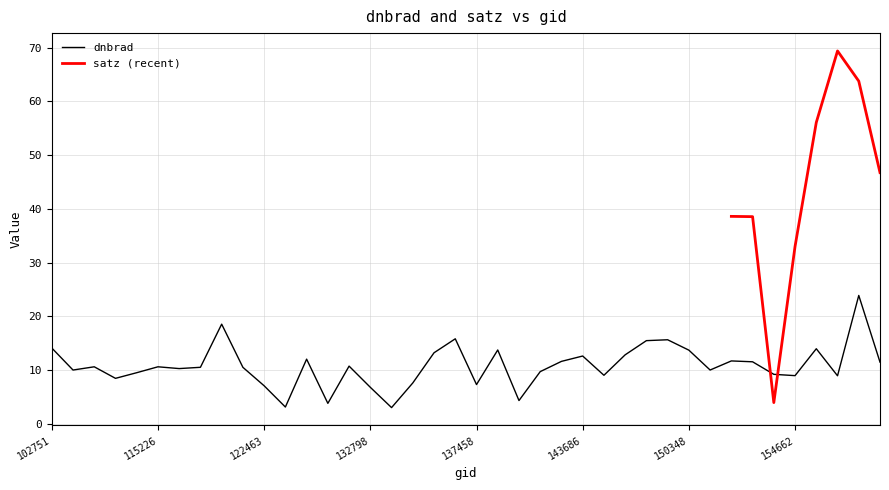

How many points are lower than both their immediate neighbors (excluding endpoints)?

12